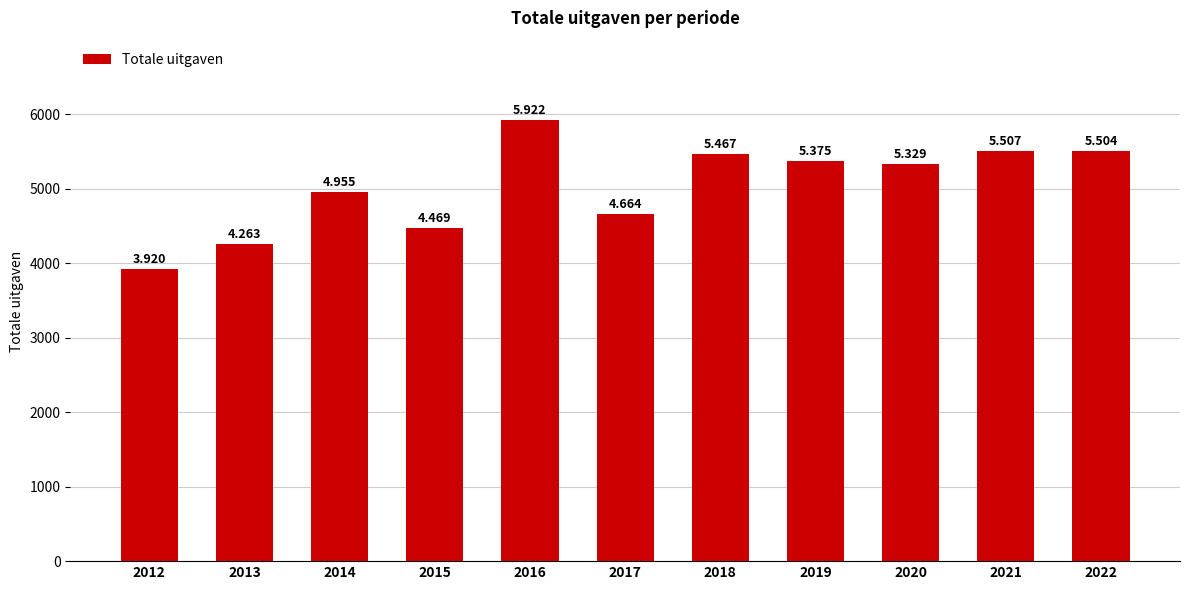

List the labels in order of value, largest first.

2016, 2021, 2022, 2018, 2019, 2020, 2014, 2017, 2015, 2013, 2012